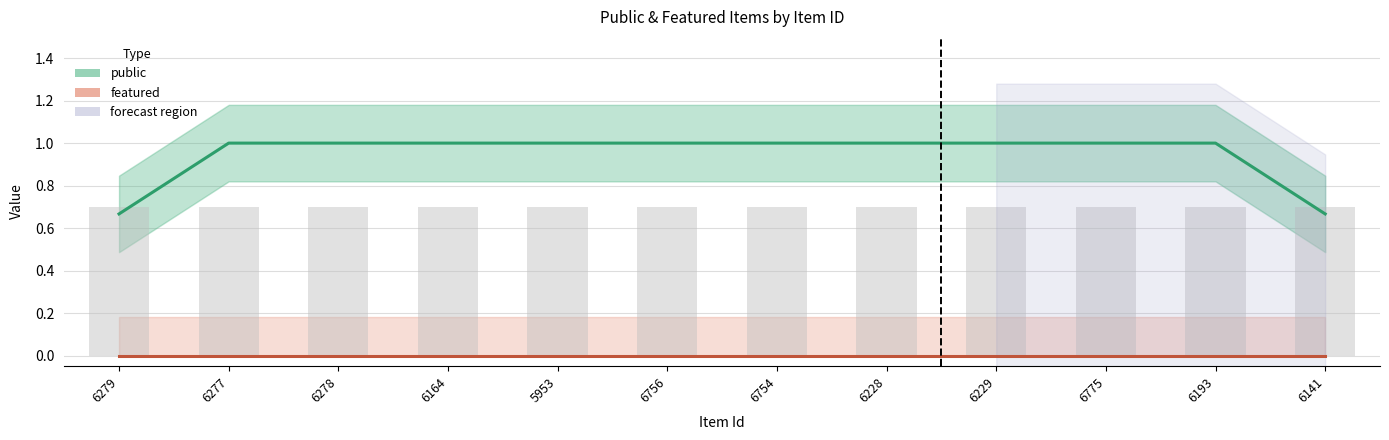

Rank the series at 6193 from highest to lowest value.

public, featured